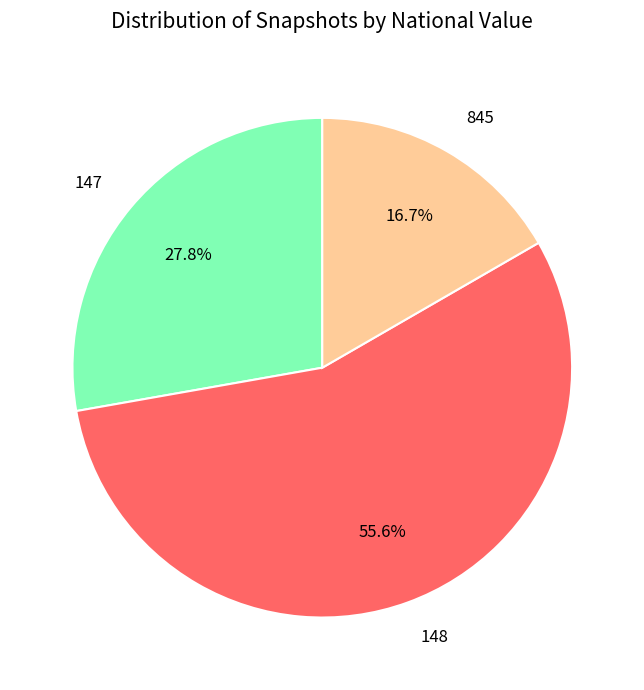

How many slices are in this pie chart?

3